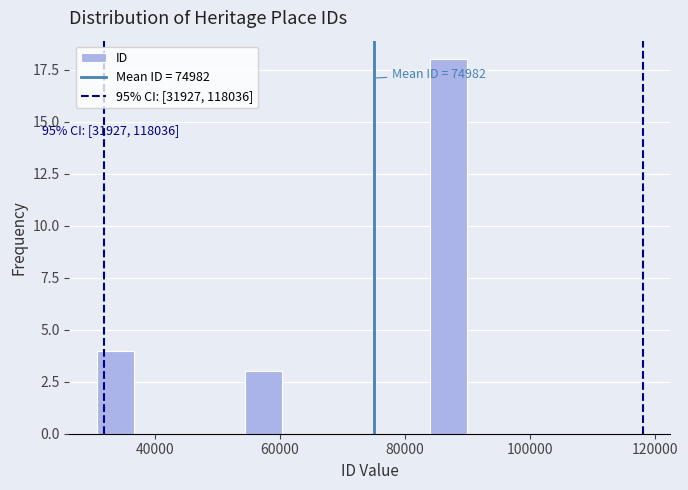

Read against the x-axis, roughly where is the centre of the tallest bar?

86000